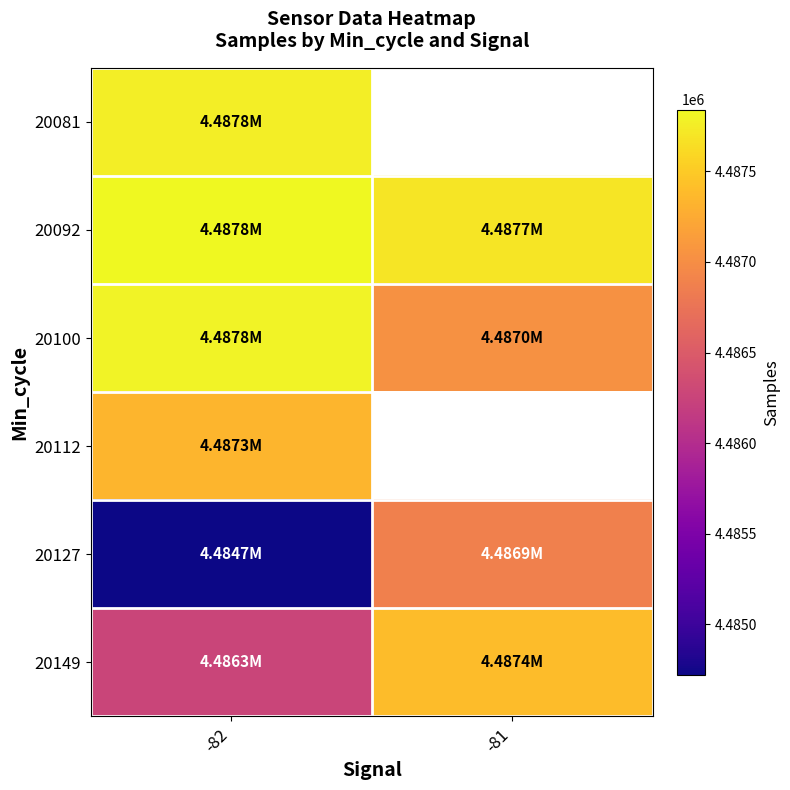

At which category does the chart reach its peak across all series?

-82